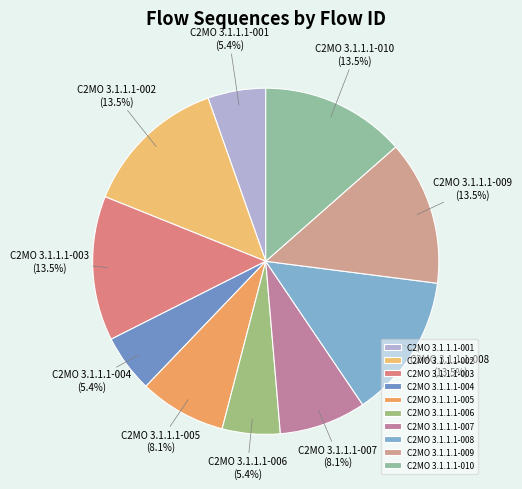

What is the ratio of the value at C2MO 3.1.1.1-005 to the value at C2MO 3.1.1.1-003?

0.6